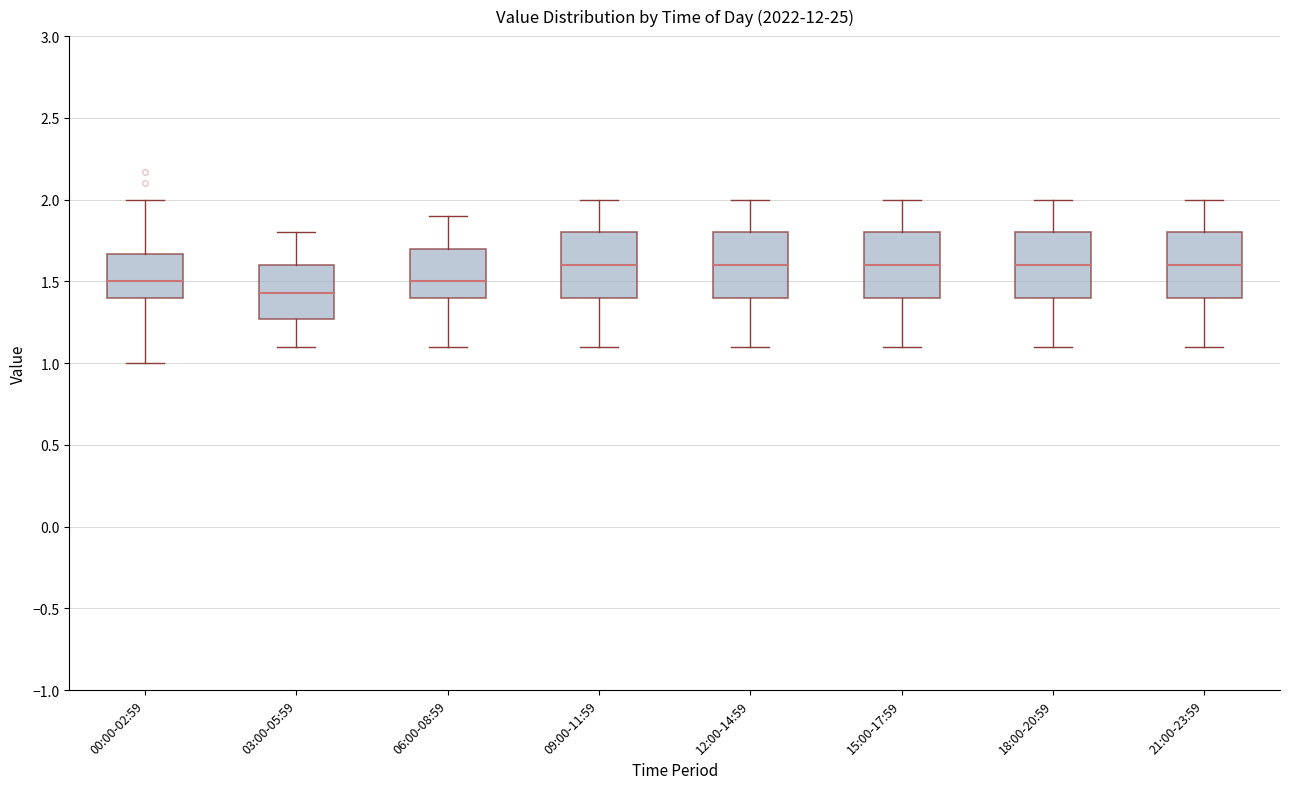

Reading left to right, read every box against the y-axis: the position of its median line, the range the box covers, and the ends of its whiskers. The values are not printed on the chart, so give them approximately, as read against the axis.

00:00-02:59: median 1.50, box 1.40 to 1.65, whiskers 1.00 to 2.00
03:00-05:59: median 1.45, box 1.25 to 1.60, whiskers 1.10 to 1.80
06:00-08:59: median 1.50, box 1.40 to 1.70, whiskers 1.10 to 1.90
09:00-11:59: median 1.60, box 1.40 to 1.80, whiskers 1.10 to 2.00
12:00-14:59: median 1.60, box 1.40 to 1.80, whiskers 1.10 to 2.00
15:00-17:59: median 1.60, box 1.40 to 1.80, whiskers 1.10 to 2.00
18:00-20:59: median 1.60, box 1.40 to 1.80, whiskers 1.10 to 2.00
21:00-23:59: median 1.60, box 1.40 to 1.80, whiskers 1.10 to 2.00